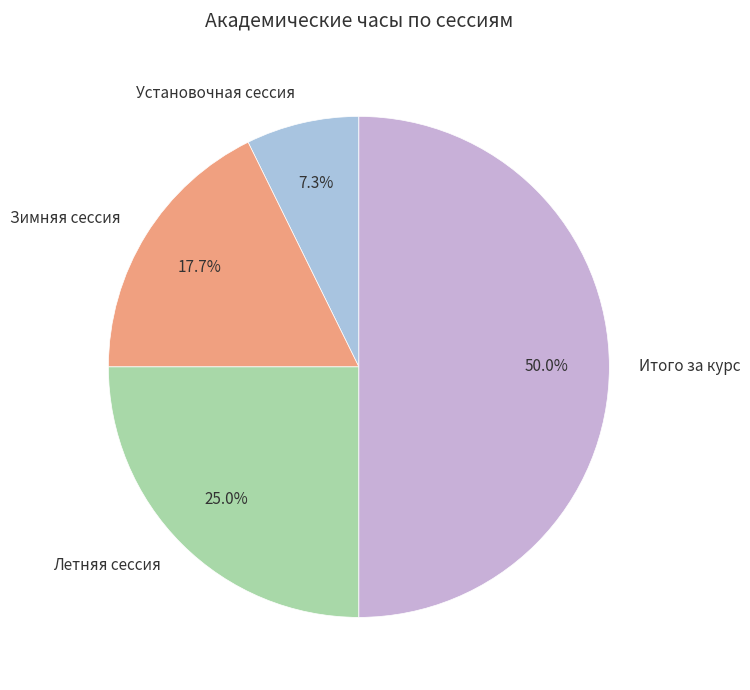

The Летняя сессия slice represents 25% of the pie. True or false?

True